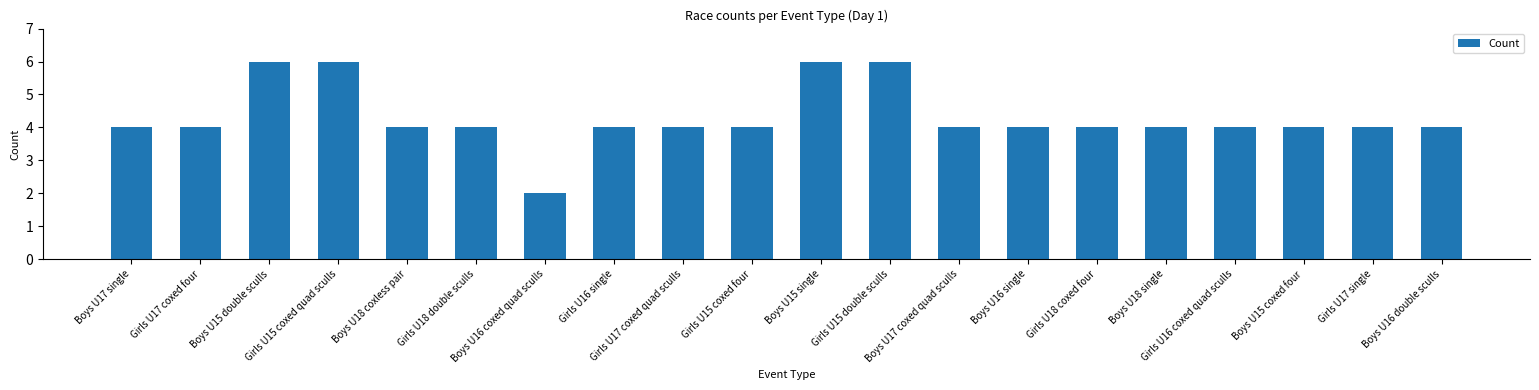

What is the label of the 15th bar from the left?

Girls U18 coxed four